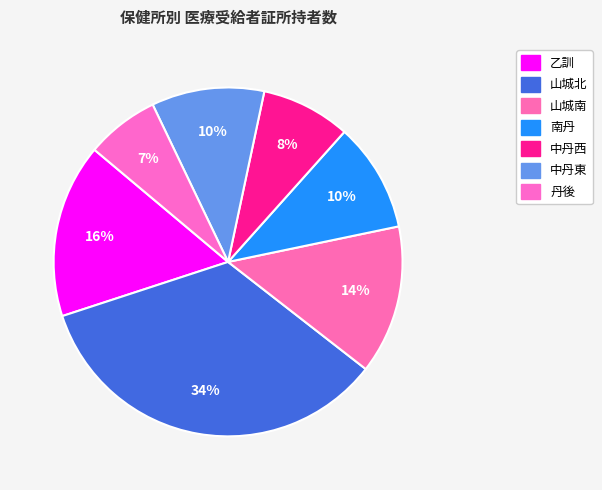

What is the change in value from 山城南 to 丹後?

-84